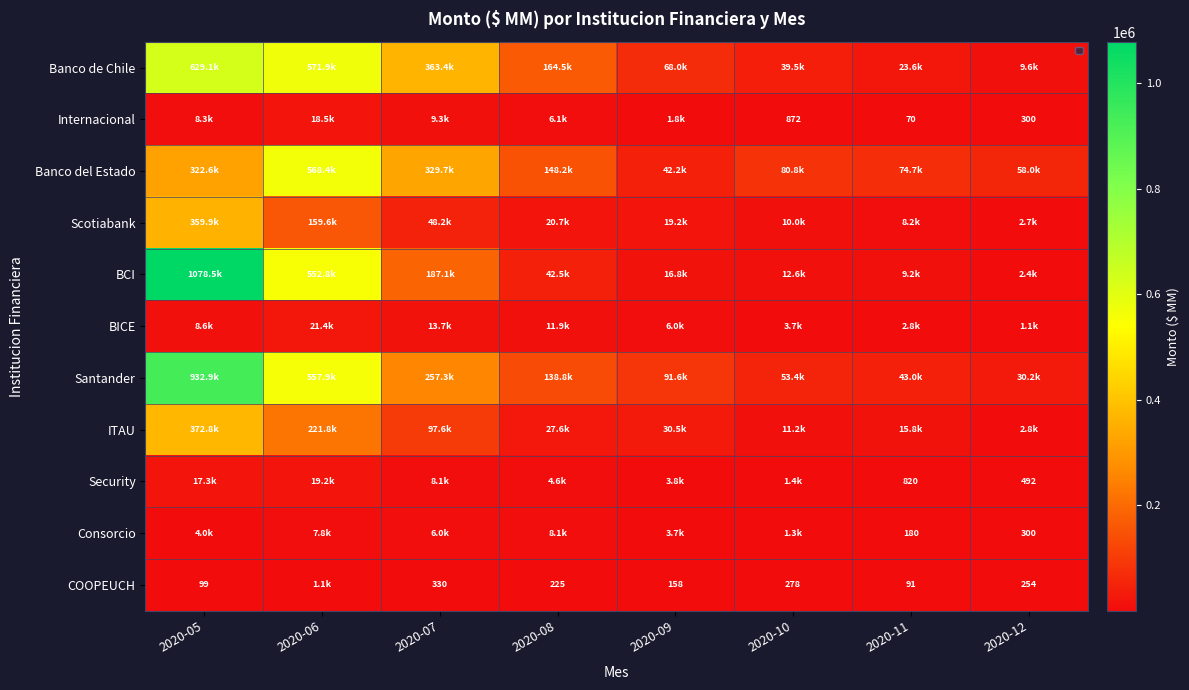

What is the greatest value displayed?

1078522.5